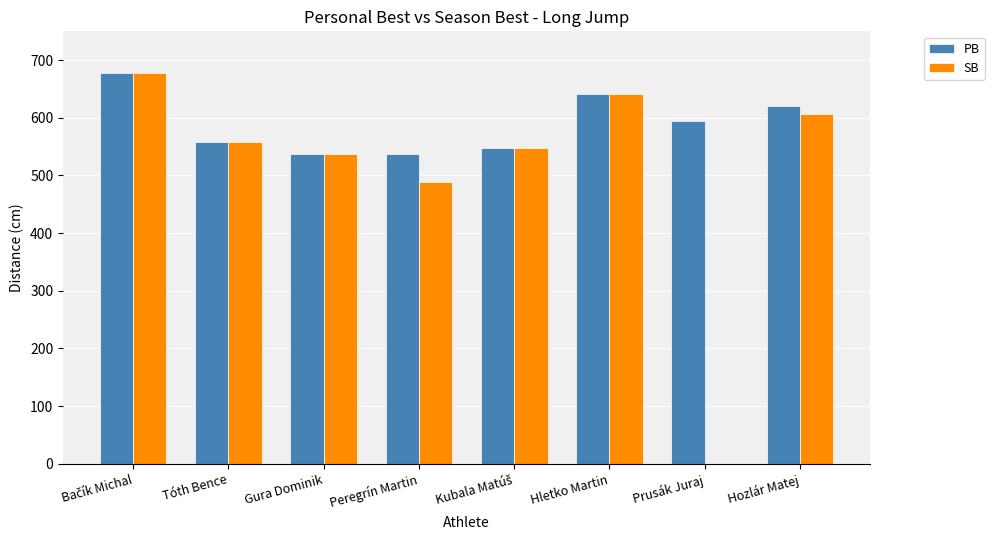

What is the total value across all series at Tóth Bence?

1116